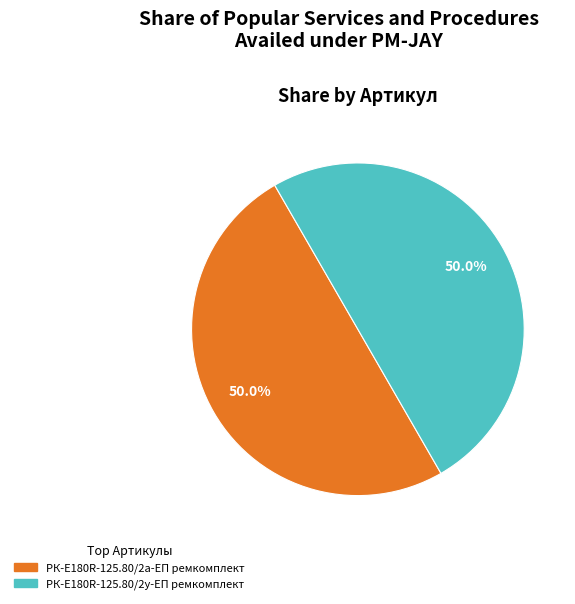

Is it true that РК-E180R-125.80/2у-ЕП ремкомплект is 50% of the pie?

True